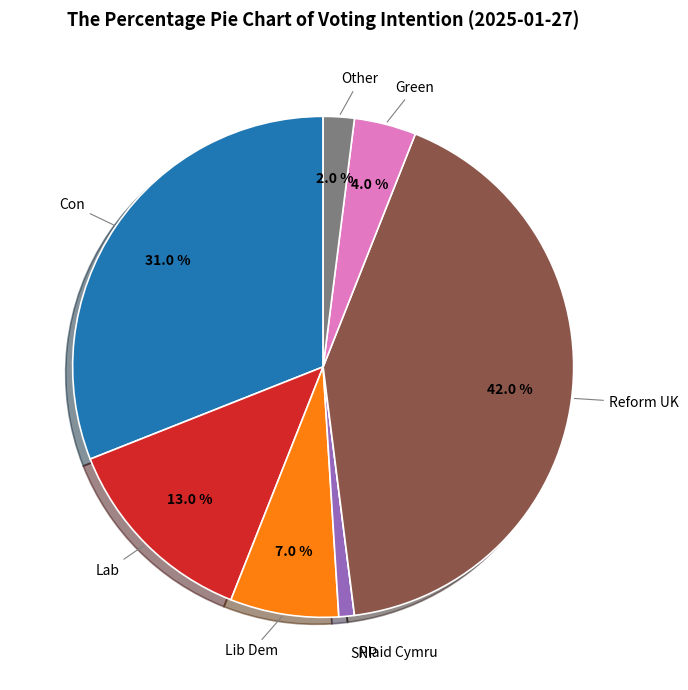

Is there a majority slice in this chart?

No